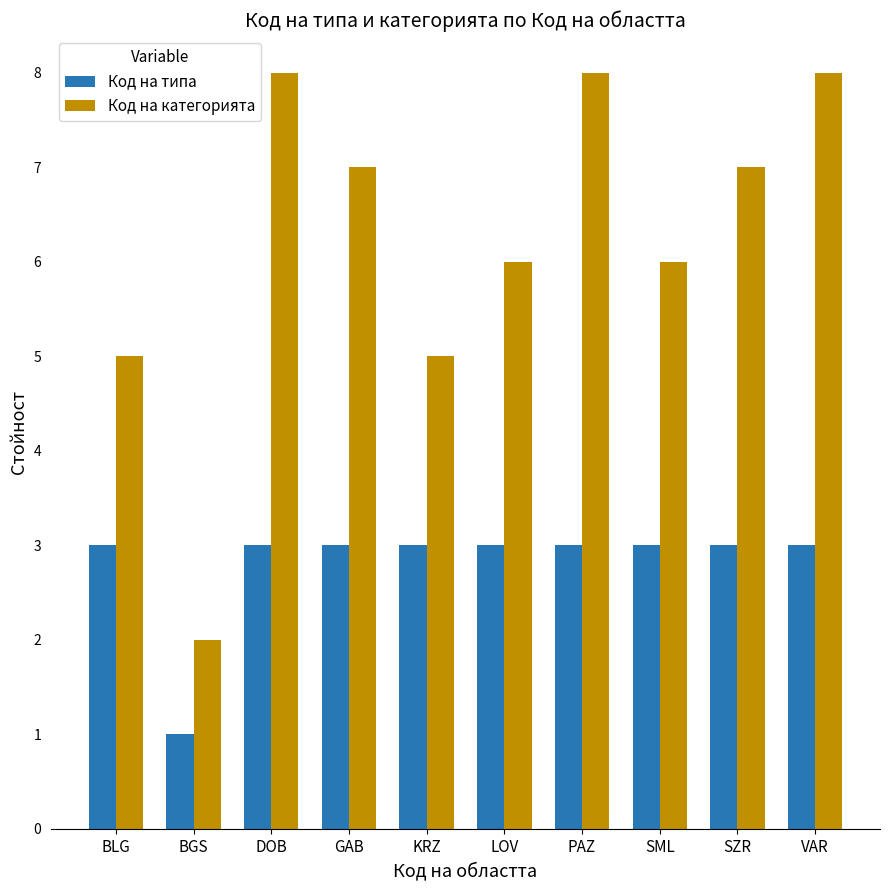

The Код на типа series shows 5 at SZR. True or false?

False